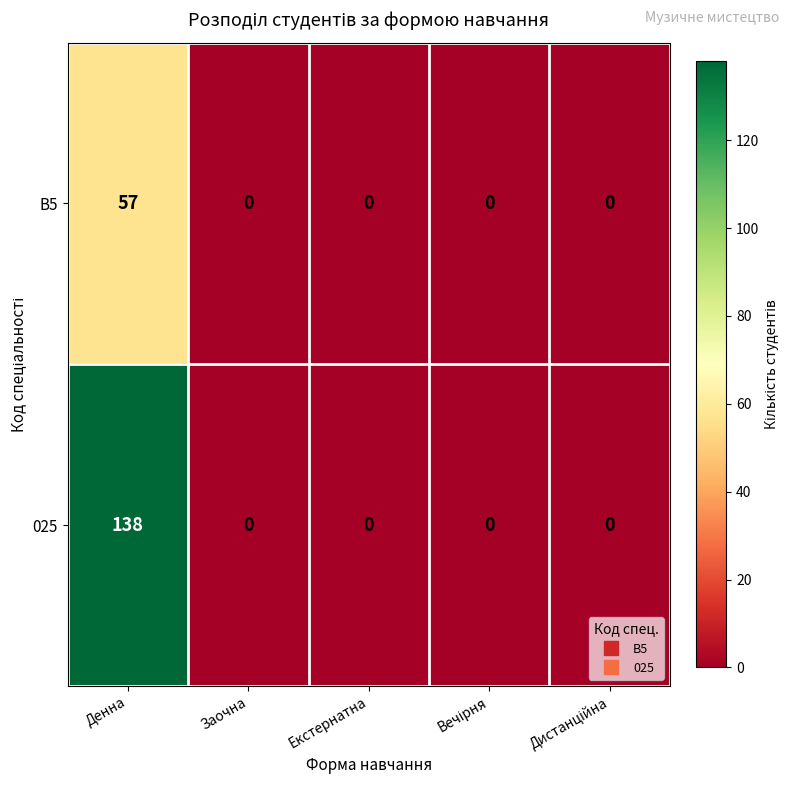

What is the average value of the B5 series?

11